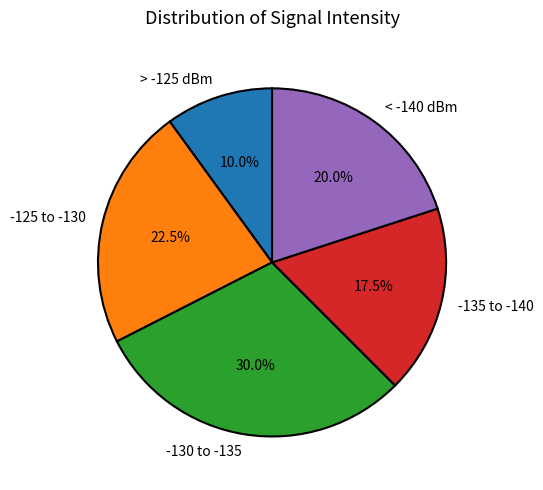

Which has a higher value, > -125 dBm or < -140 dBm?

< -140 dBm